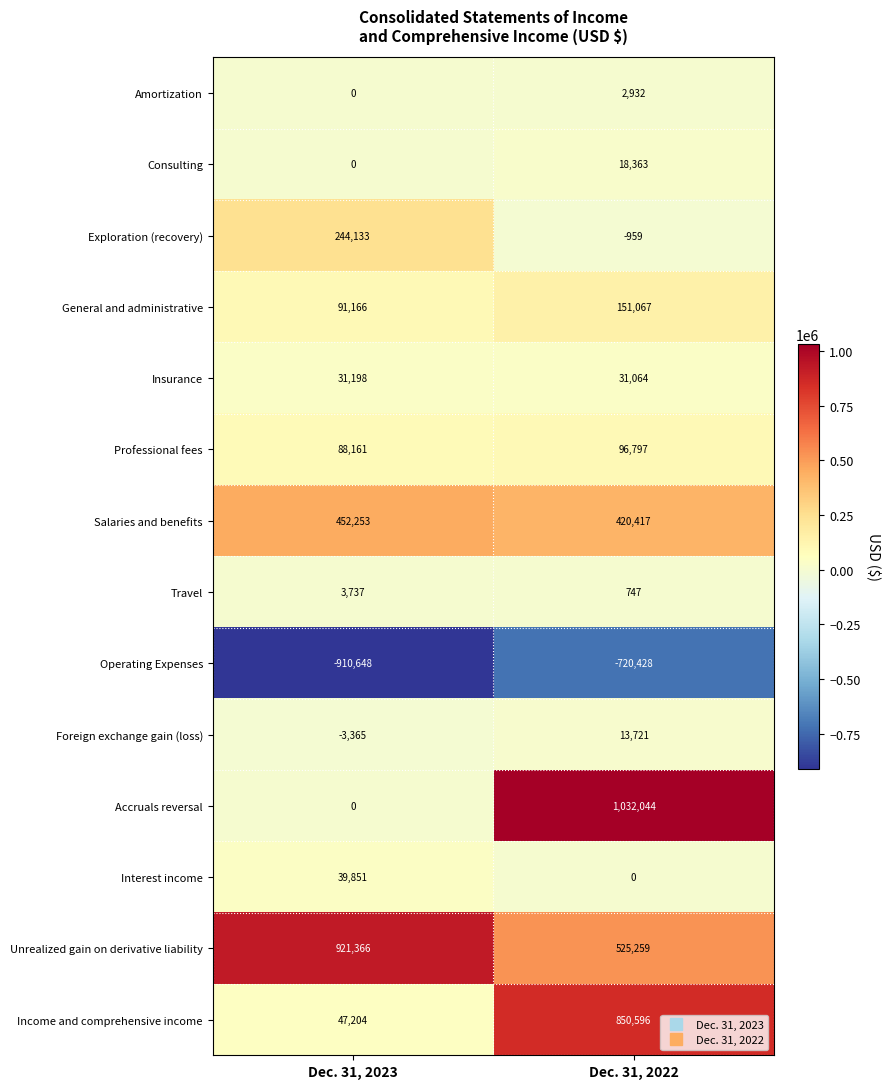

At Dec. 31, 2022, list the series in order from largest to smallest.

Accruals reversal, Income and comprehensive income, Unrealized gain on derivative liability, Salaries and benefits, General and administrative, Professional fees, Insurance, Consulting, Foreign exchange gain (loss), Amortization, Travel, Interest income, Exploration (recovery), Operating Expenses